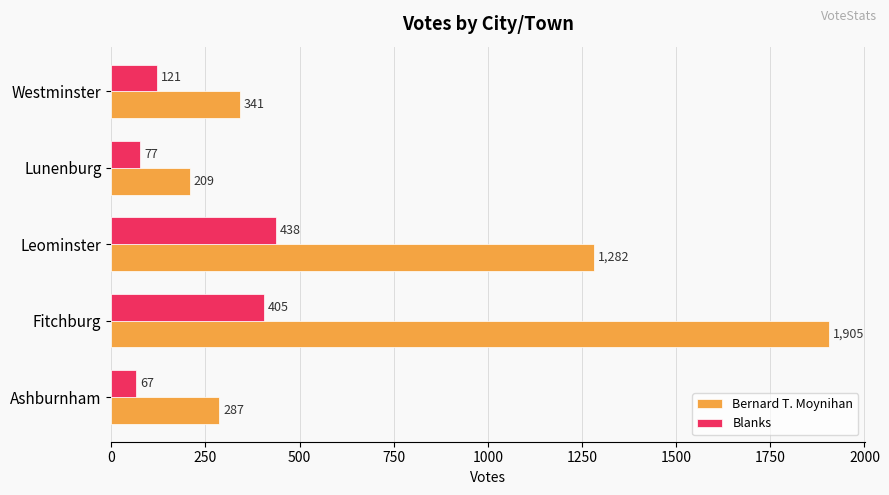

Which series has the widest spread of values?

Bernard T. Moynihan